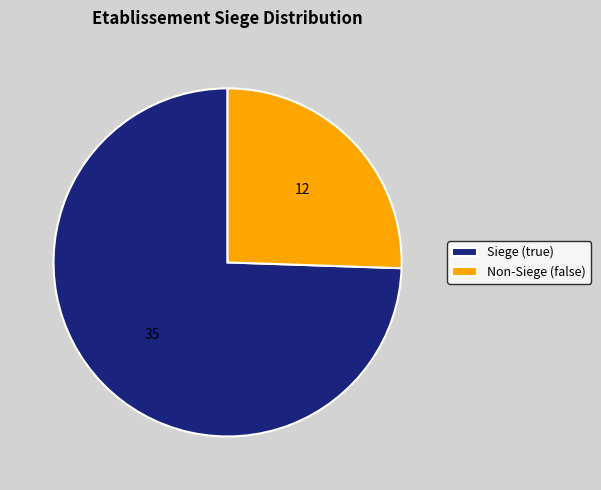

Is there any slice that represents more than half of the pie?

Yes